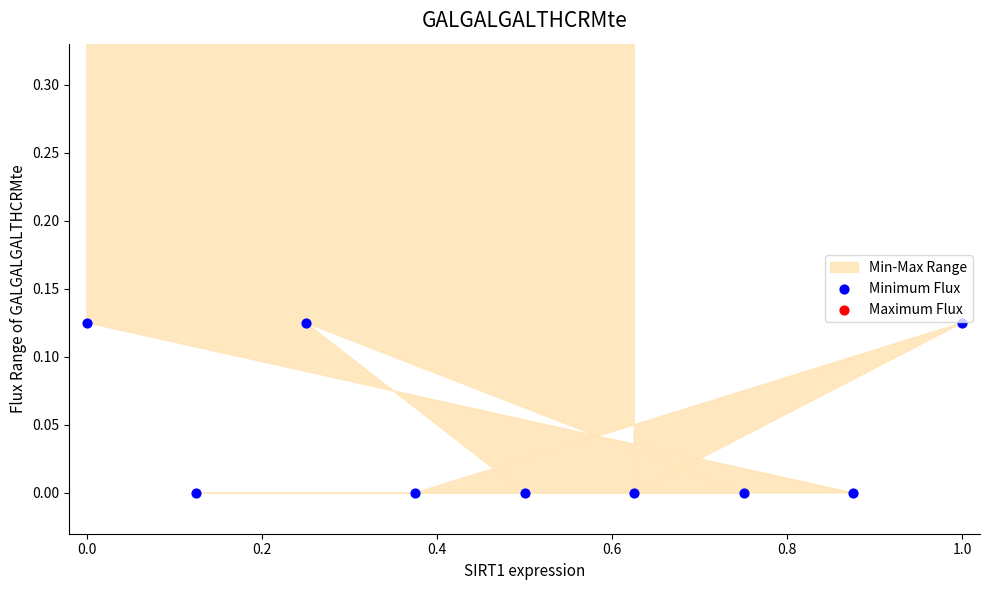

At how many categories does at least one series exceed 0?

9